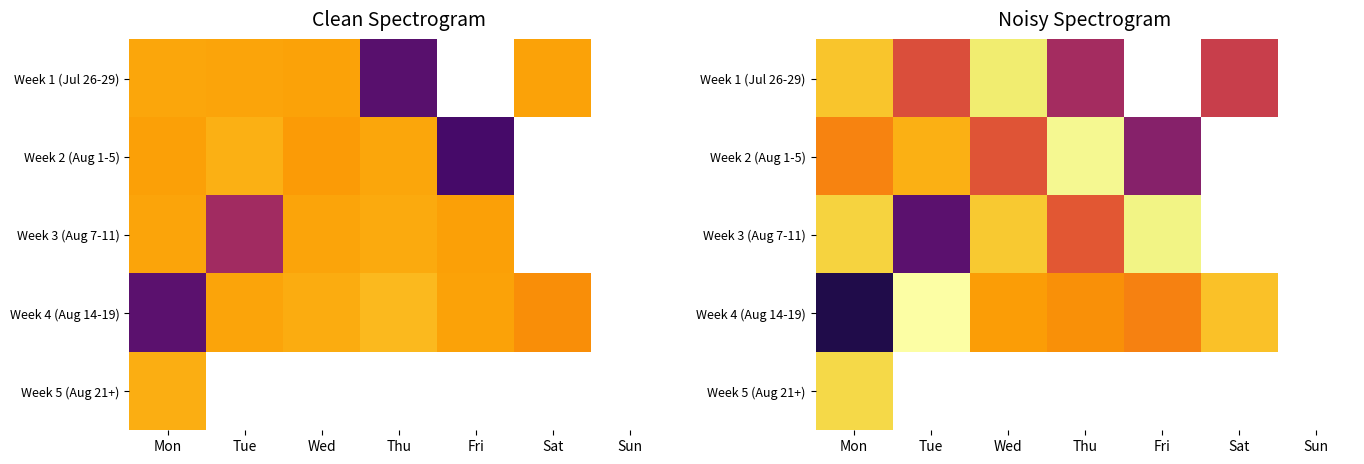

Which series has the largest range (max minus min)?

Week 4 (Aug 14-19)